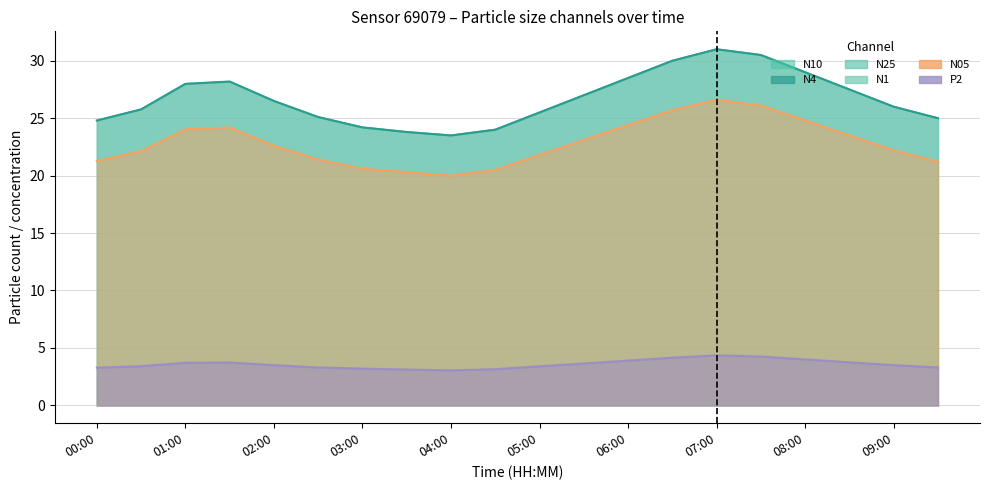

What is the maximum value for N4?

31.0